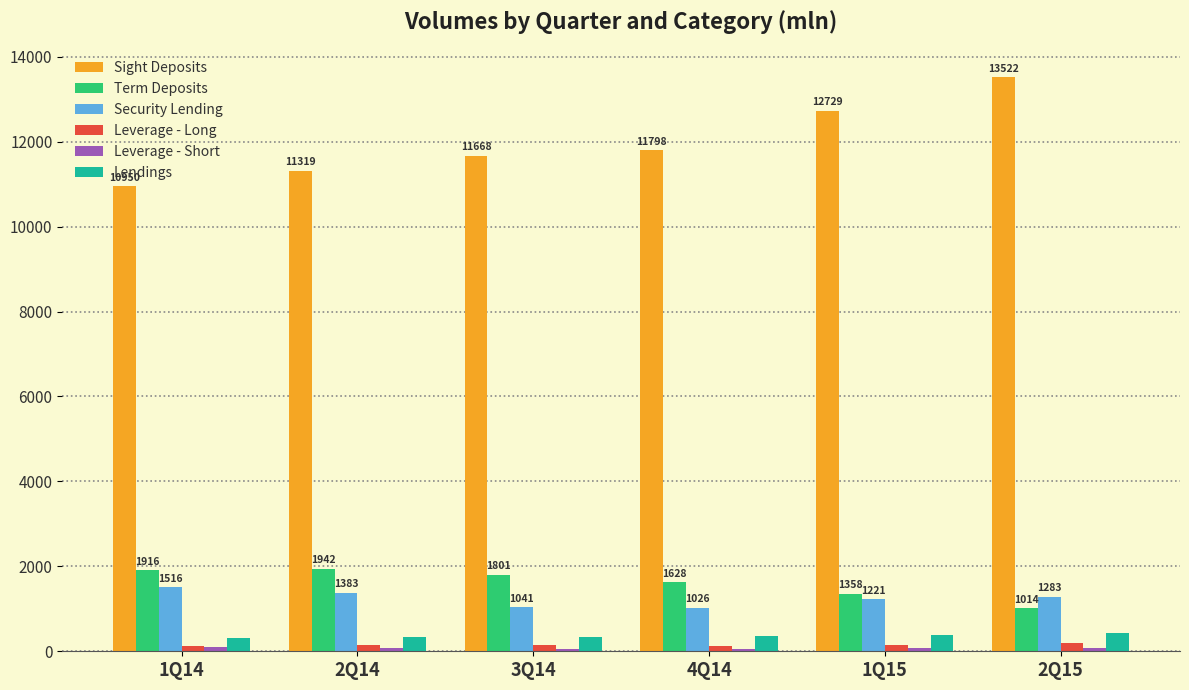

How many bars are there in each group?

6